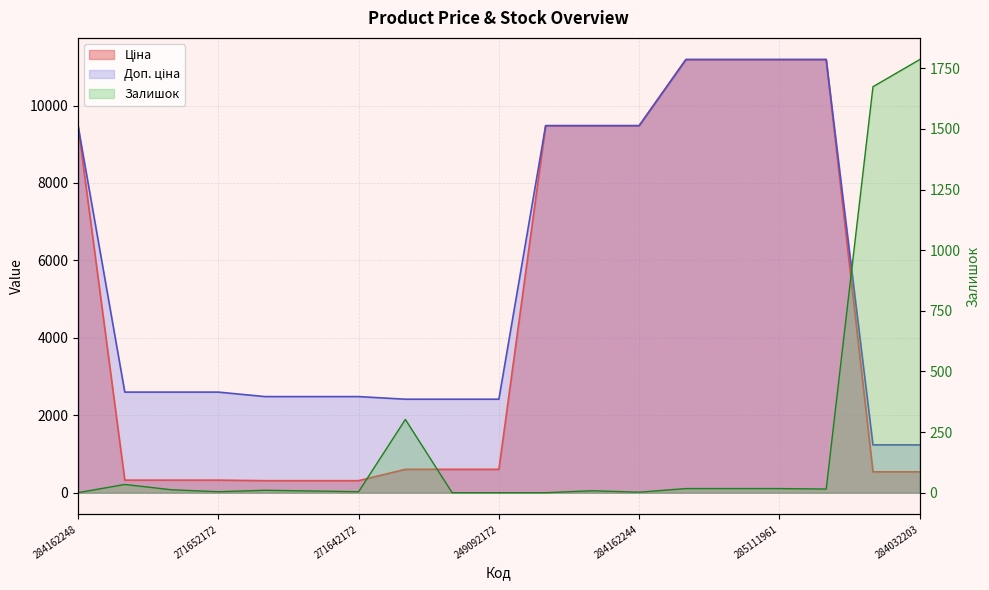

Which series has the largest total across all categories?

Доп. ціна